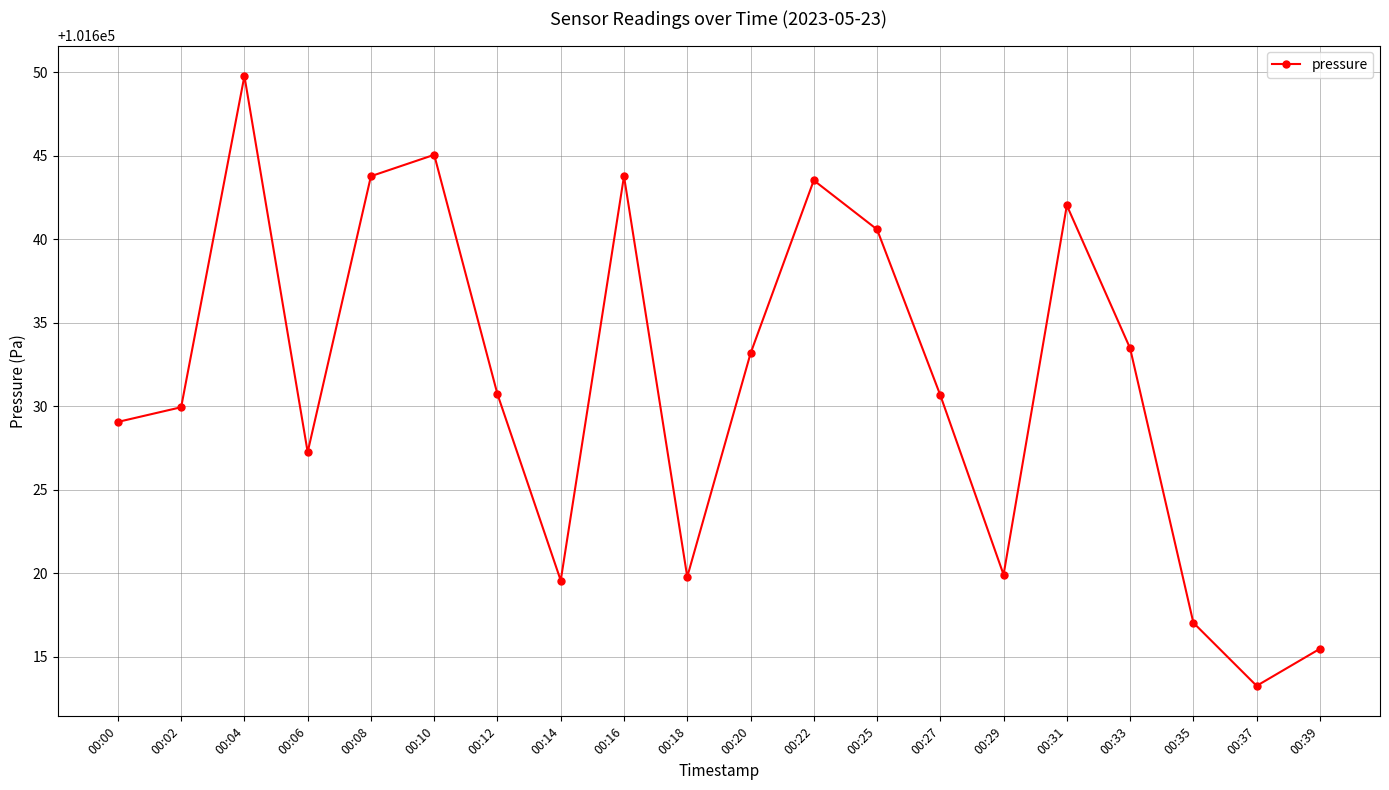

What is the average value?

101631.4